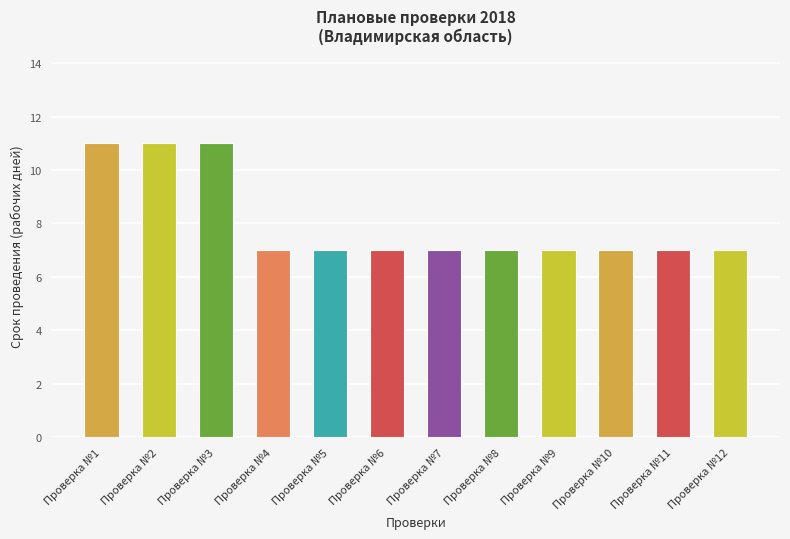

True or false: the data shows 19 at Проверка №2.

False